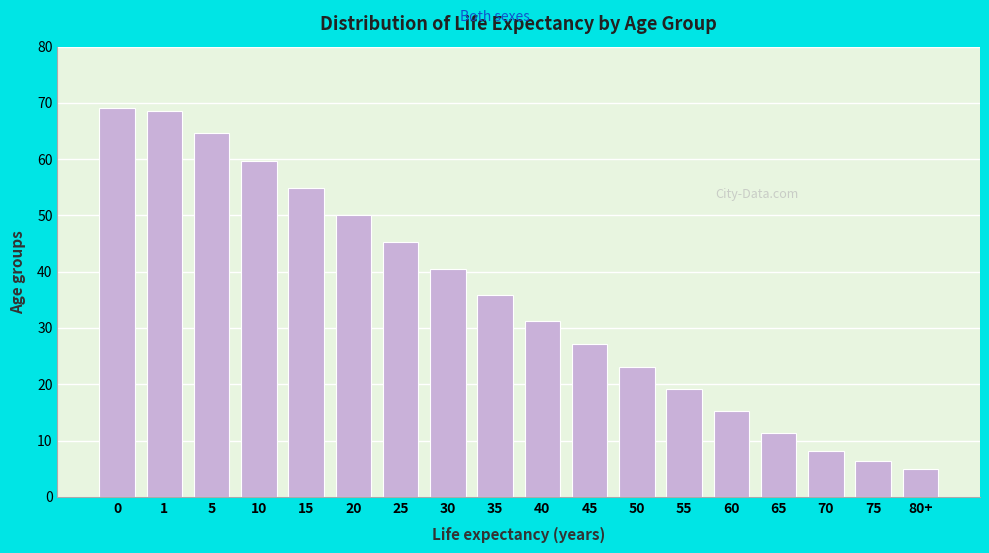

Reading left to right, transcribe all the data shown in this chart.

0=69.1	1=68.5	5=64.6	10=59.7	15=54.8	20=50.0	25=45.2	30=40.4	35=35.8	40=31.3	45=27.1	50=23.0	55=19.1	60=15.2	65=11.4	70=8.1	75=6.3	80+=5.0